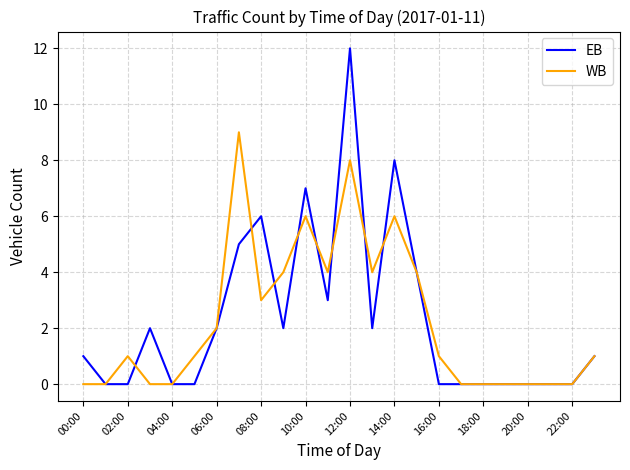

Rank the series by their maximum value, from lowest to highest.

WB, EB